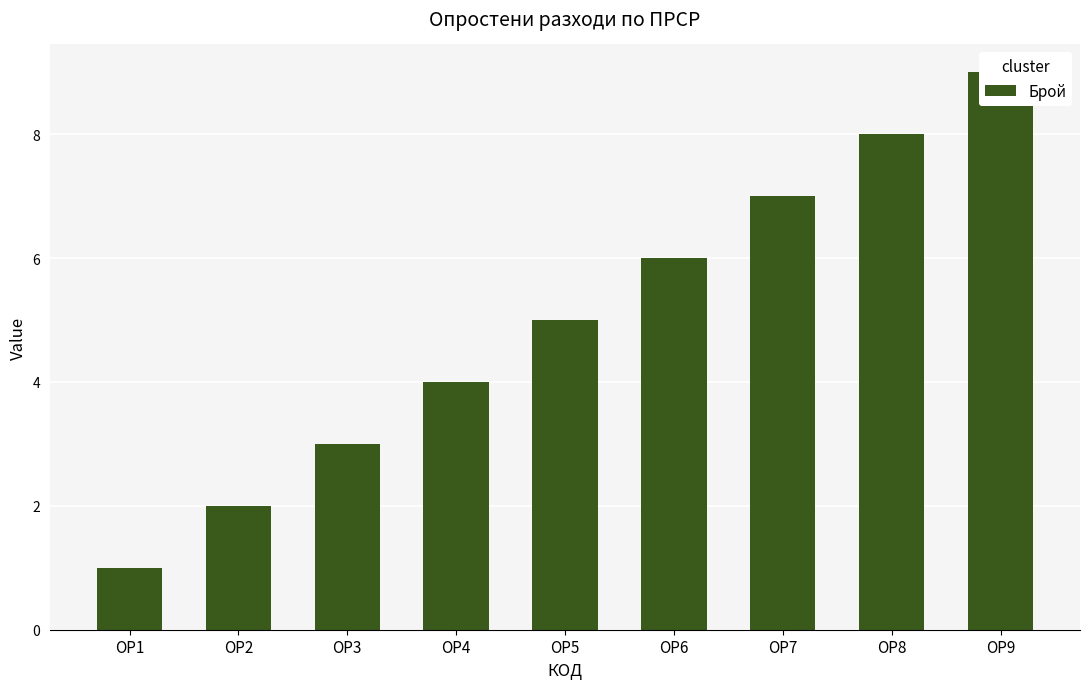

What is the difference between the maximum and minimum values?

8